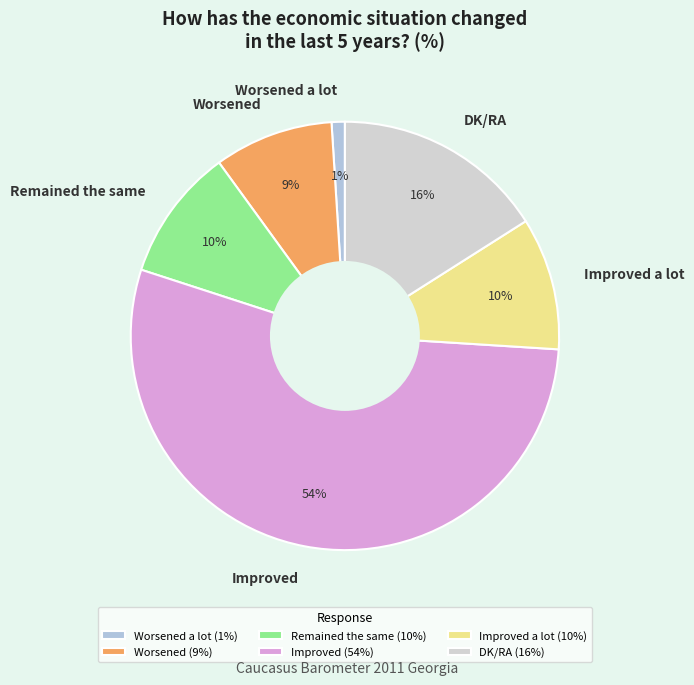

To the nearest percent, what portion does DK/RA represent?

16%